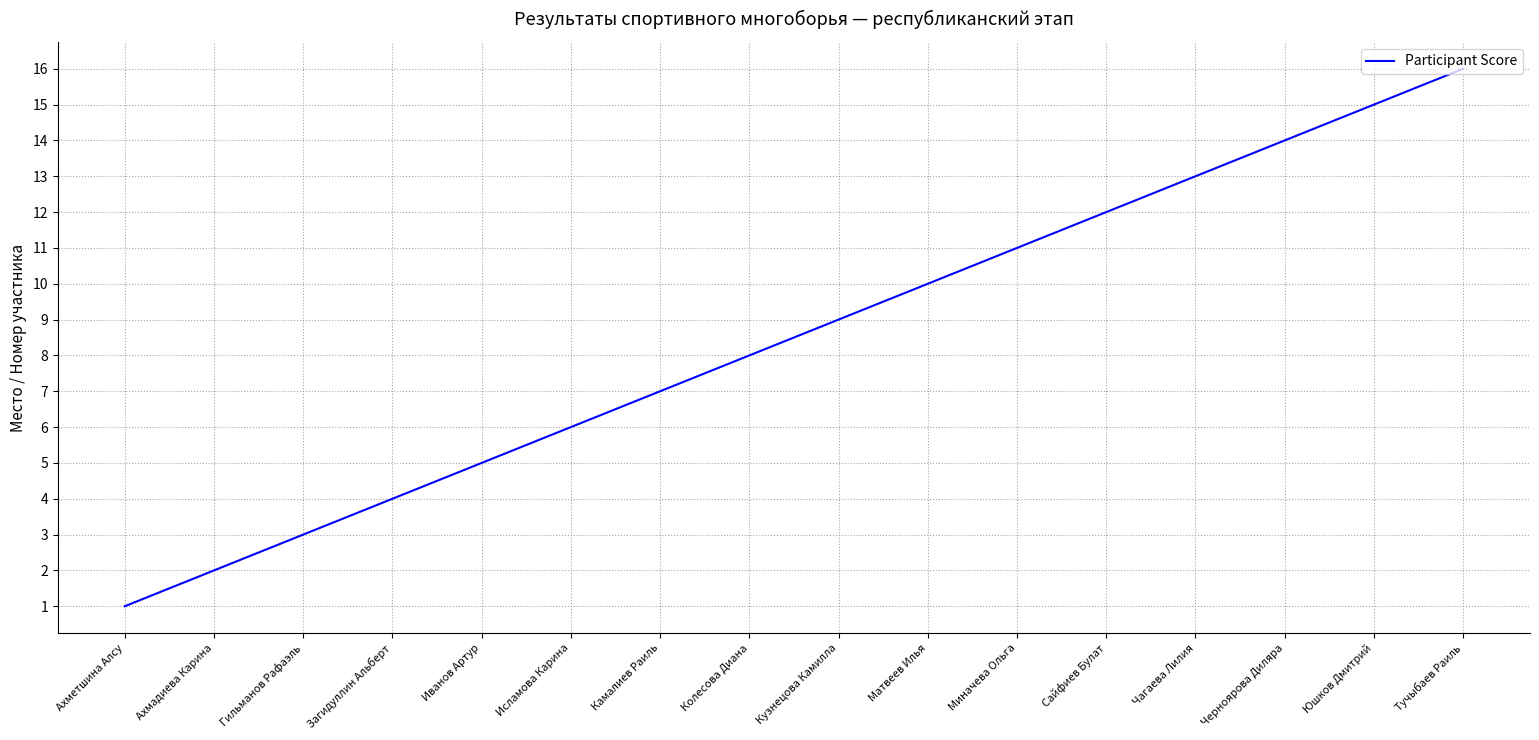

Reading right to left, list all the values displayed in this chart.

16	15	14	13	12	11	10	9	8	7	6	5	4	3	2	1